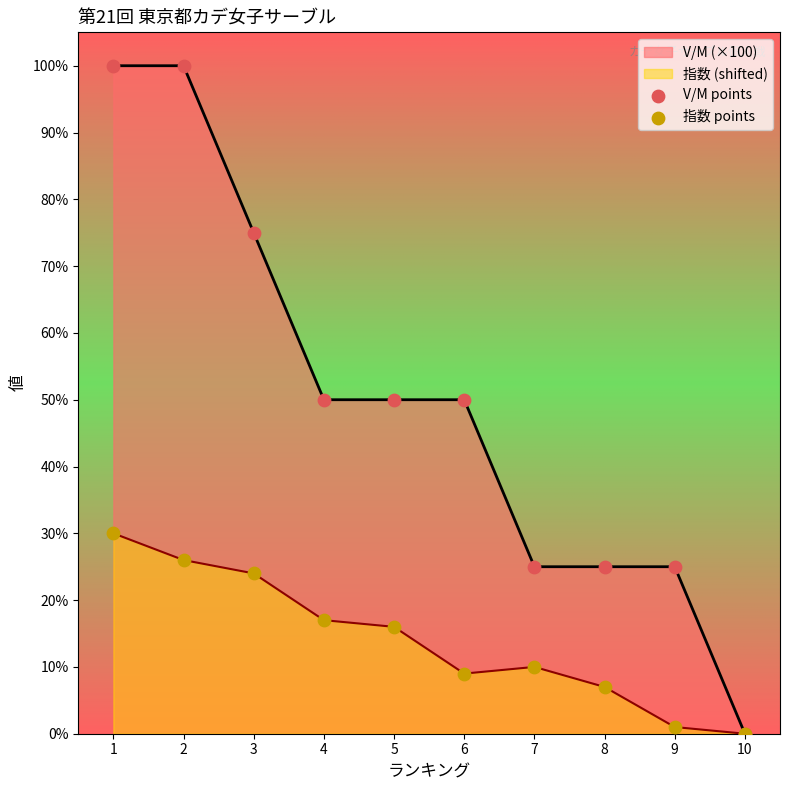

Which series has the largest total across all categories?

V/M (×100)